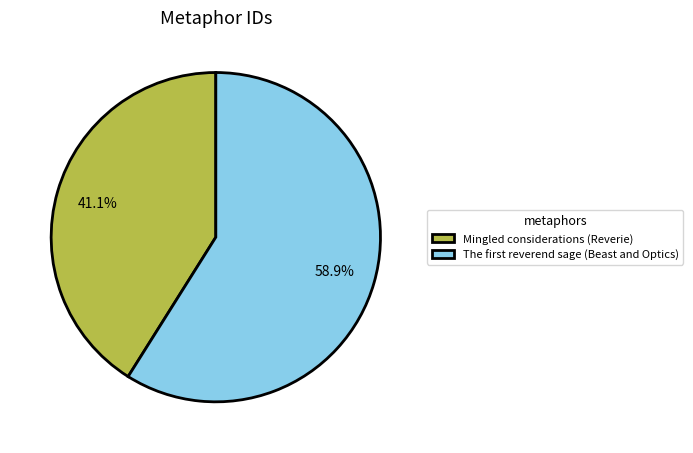

To the nearest percent, what portion does Mingled considerations (Reverie) represent?

41%